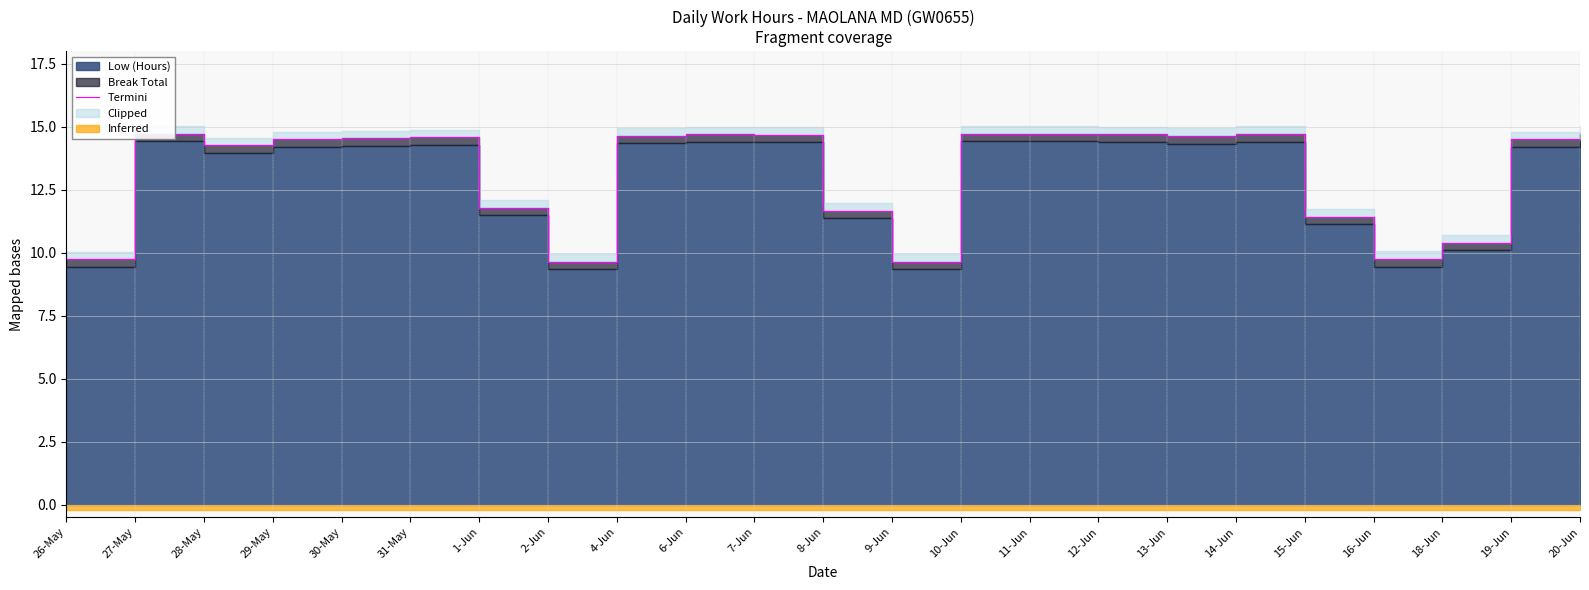

How many interior local peaks (higher than both neighbors) does the data have?

5